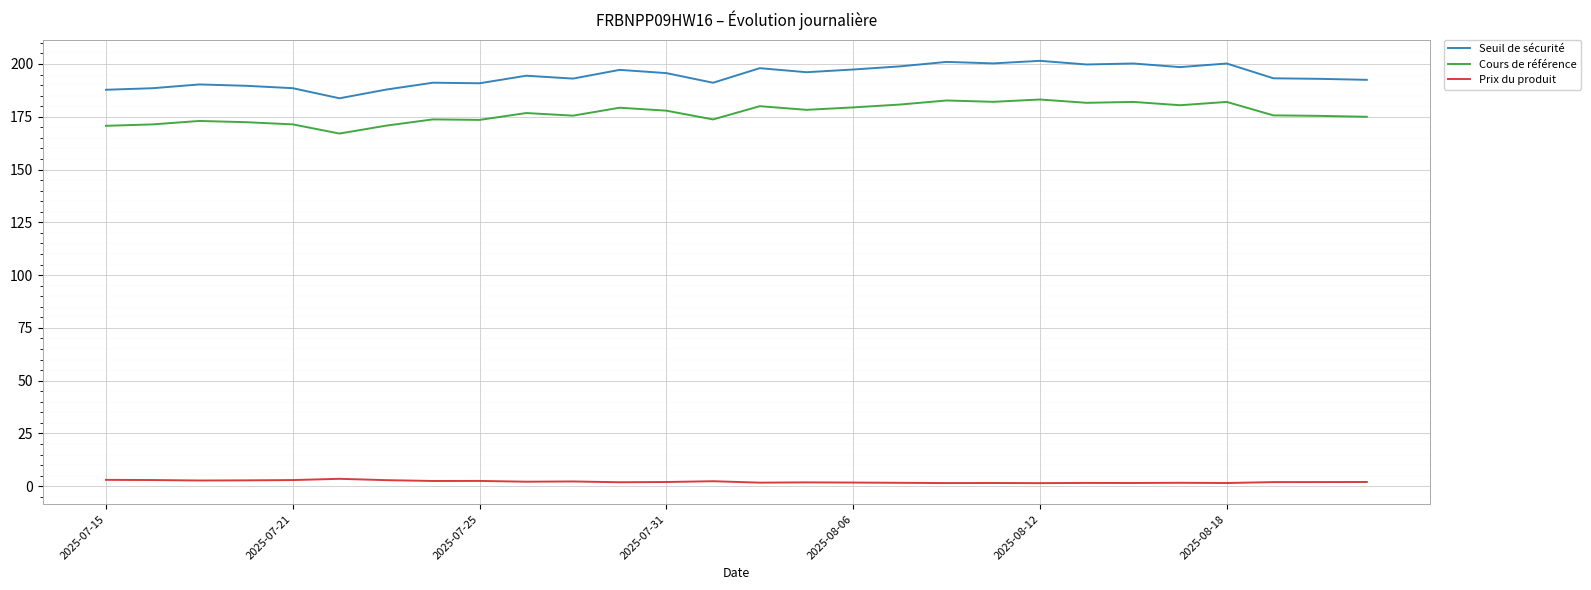

What is the average value of the Seuil de sécurité series?

194.3